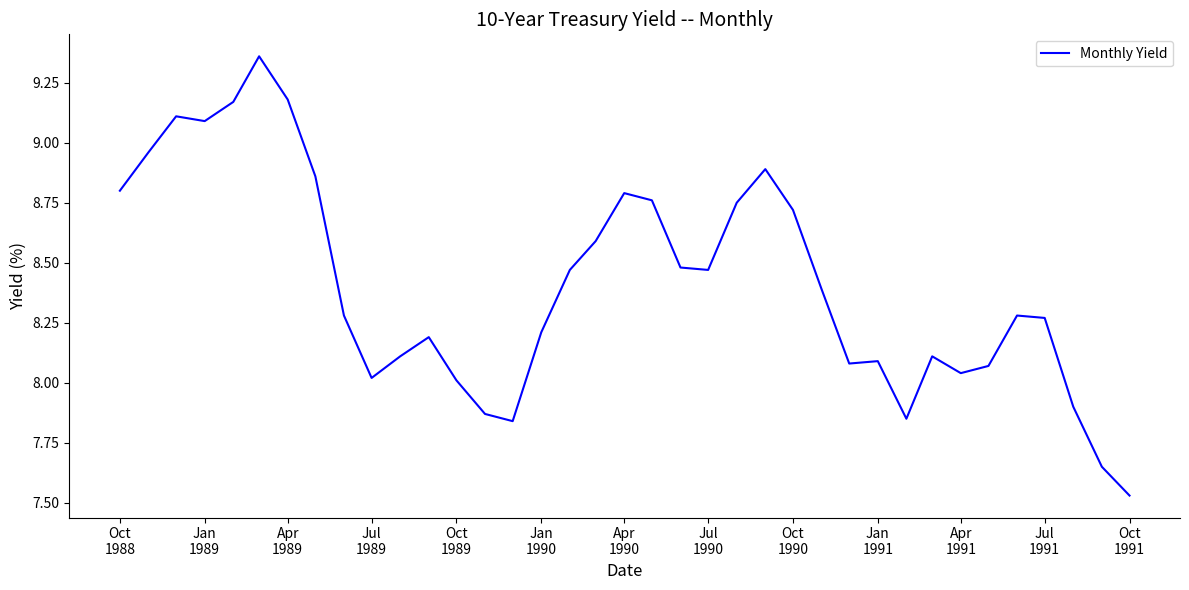

What is the difference between the maximum and minimum values?

1.8